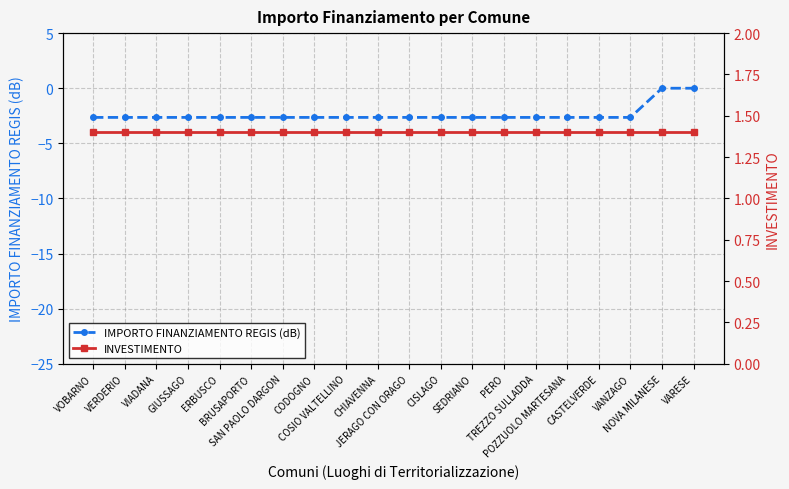

What position from the right is PERO?

7